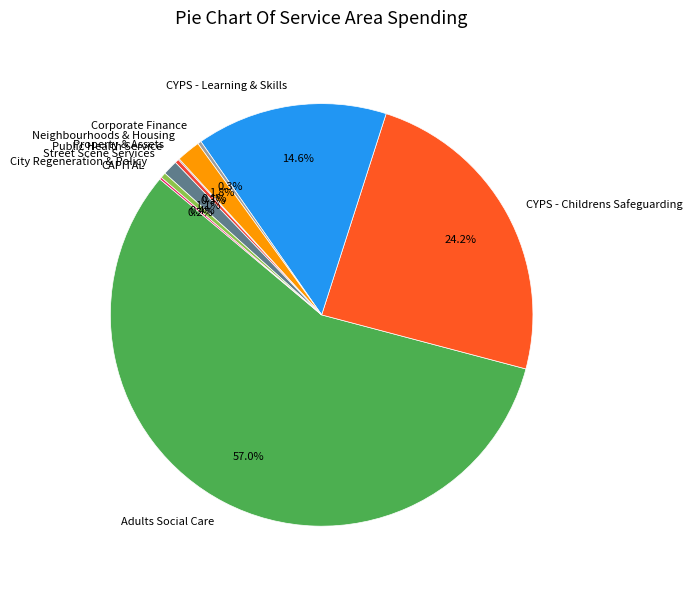

Do CYPS - Learning & Skills and Neighbourhoods & Housing together represent more than half of the pie?

No